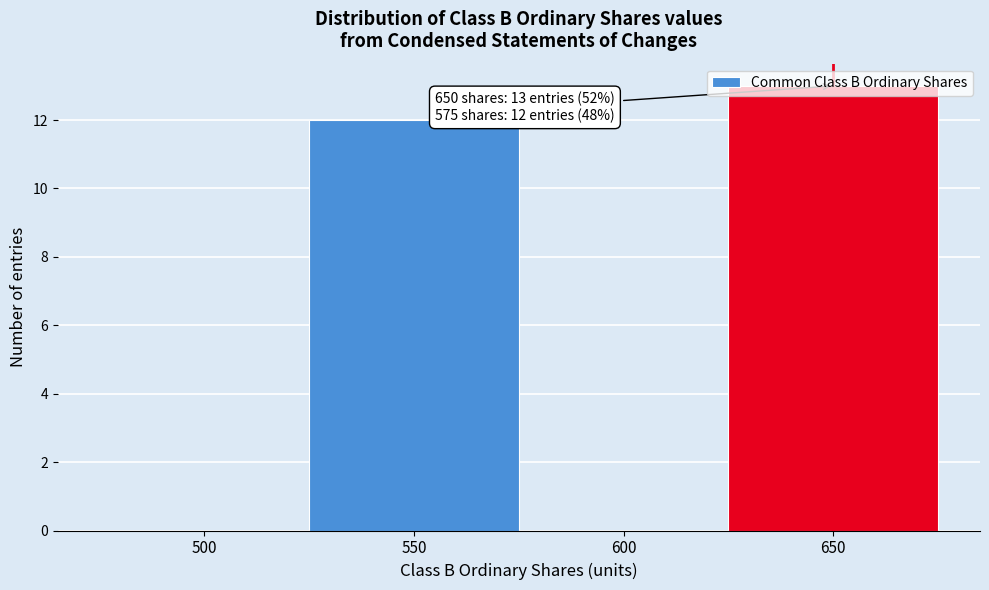

At which category does the chart reach its peak across all series?

650